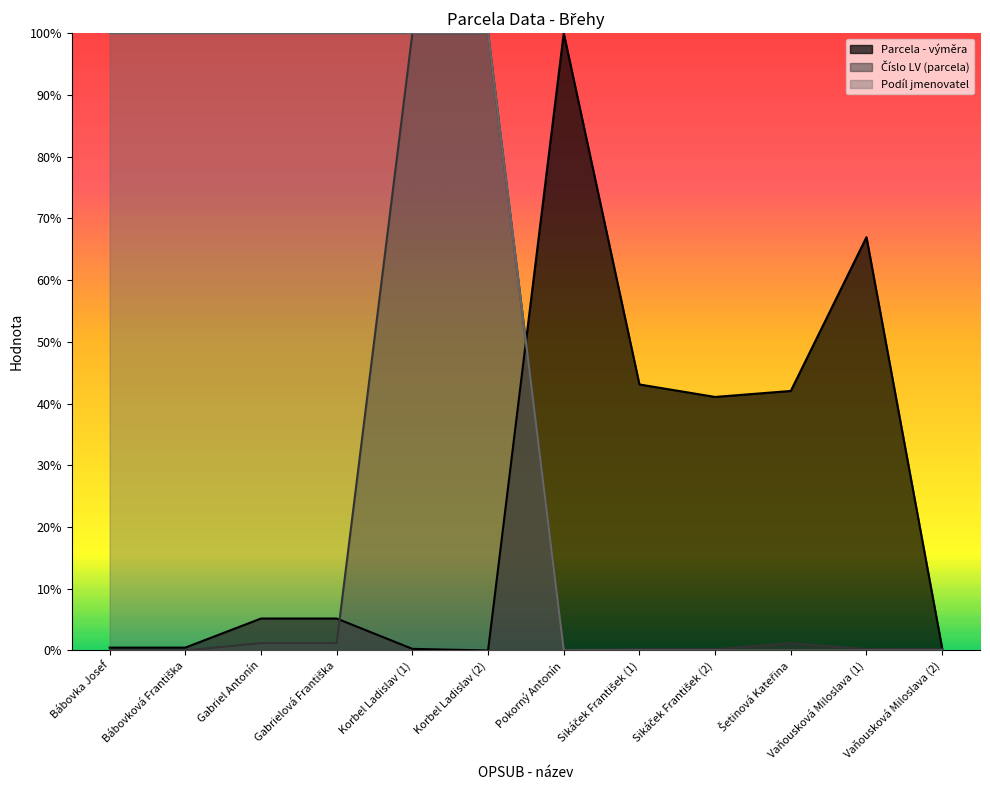

True or false: Podíl jmenovatel has more than 1 points higher than both neighbors.

False